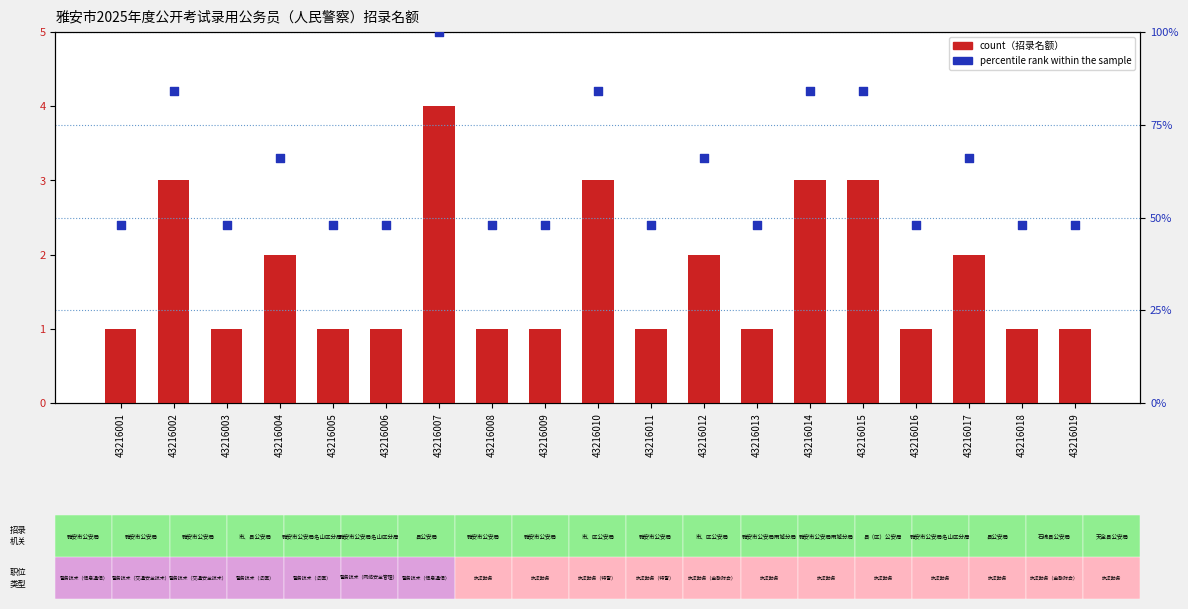

Is the value of percentile rank within the sample at 43216017 greater than the value of count at 43216017?

Yes